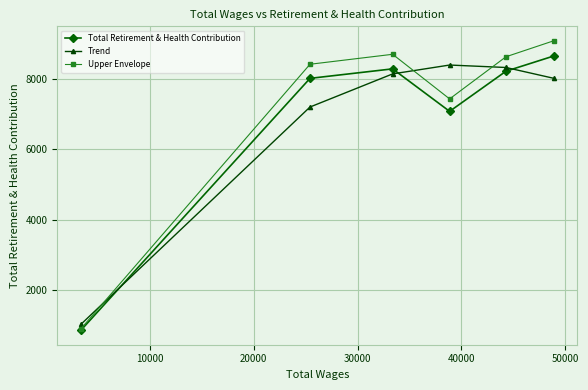

True or false: Total Retirement & Health Contribution and Upper Envelope intersect in this chart.

False